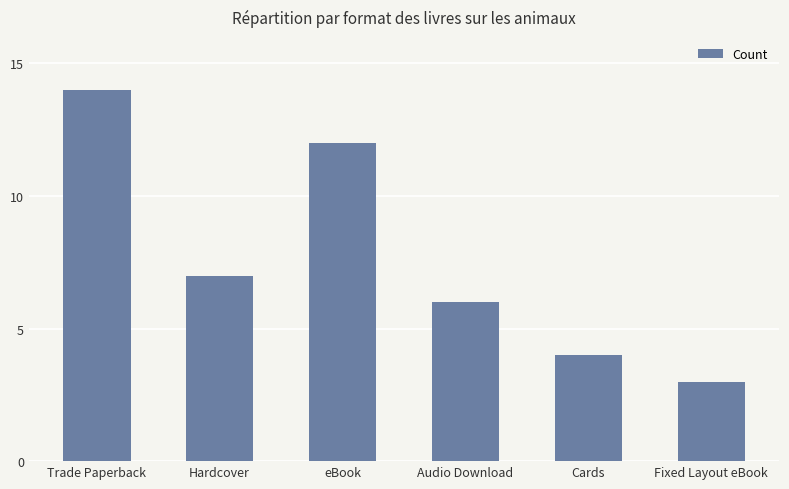

List the labels in order of value, smallest first.

Fixed Layout eBook, Cards, Audio Download, Hardcover, eBook, Trade Paperback